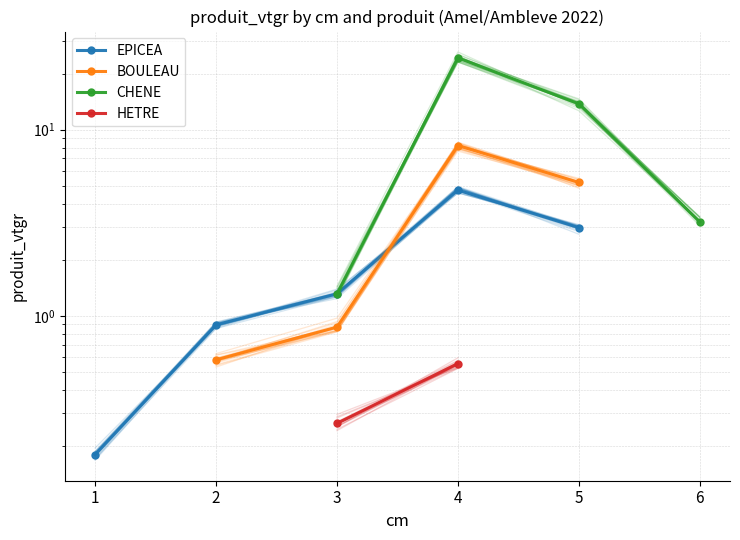

Which label corresponds to the largest value in the chart?

4